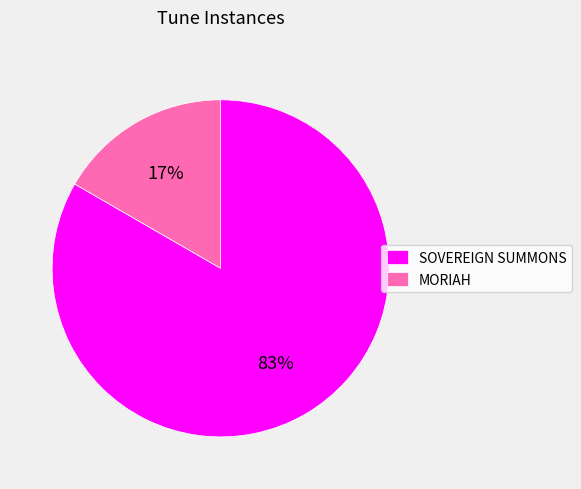

How many slices are in this pie chart?

2